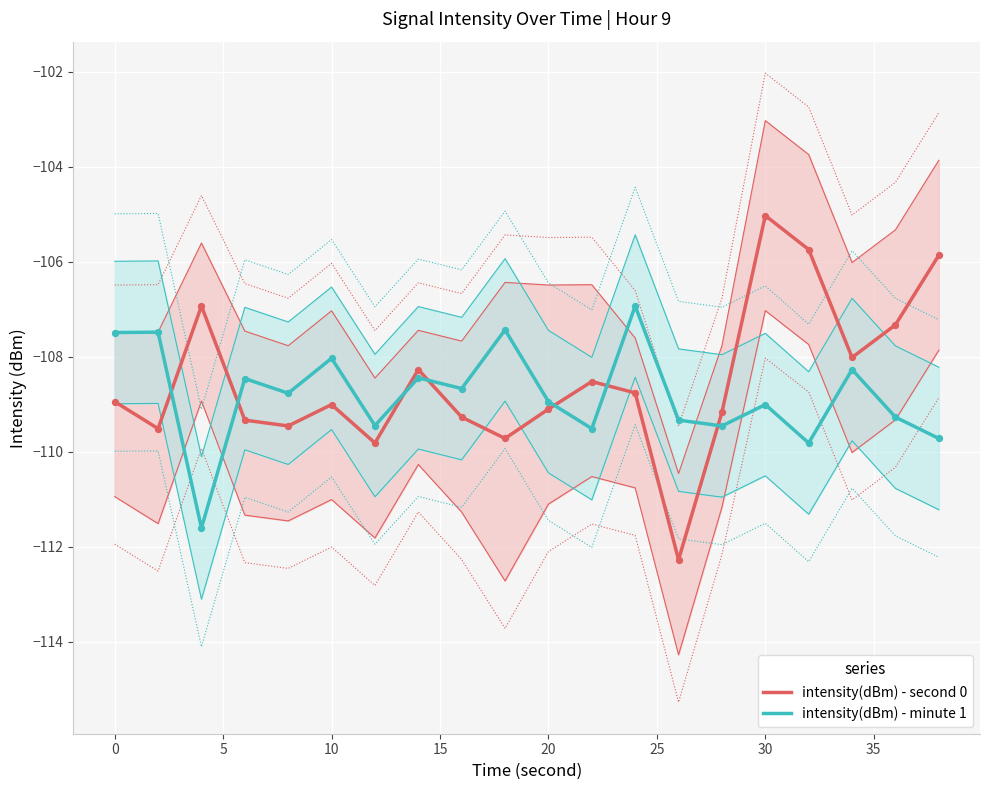

Which series reaches the minimum Y coordinate?

intensity(dBm) - second 0